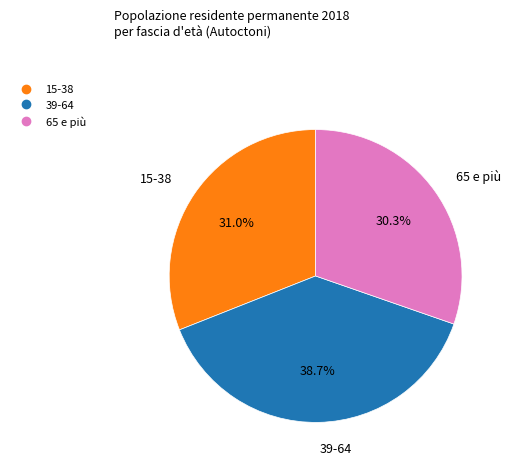

To the nearest percent, what is the combined percentage of 65 e più and 15-38?

61%